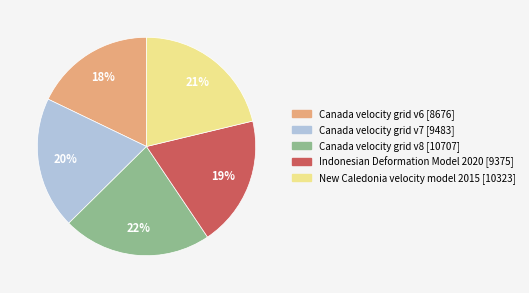

To the nearest percent, what percentage of the pie is New Caledonia velocity model 2015?

21%